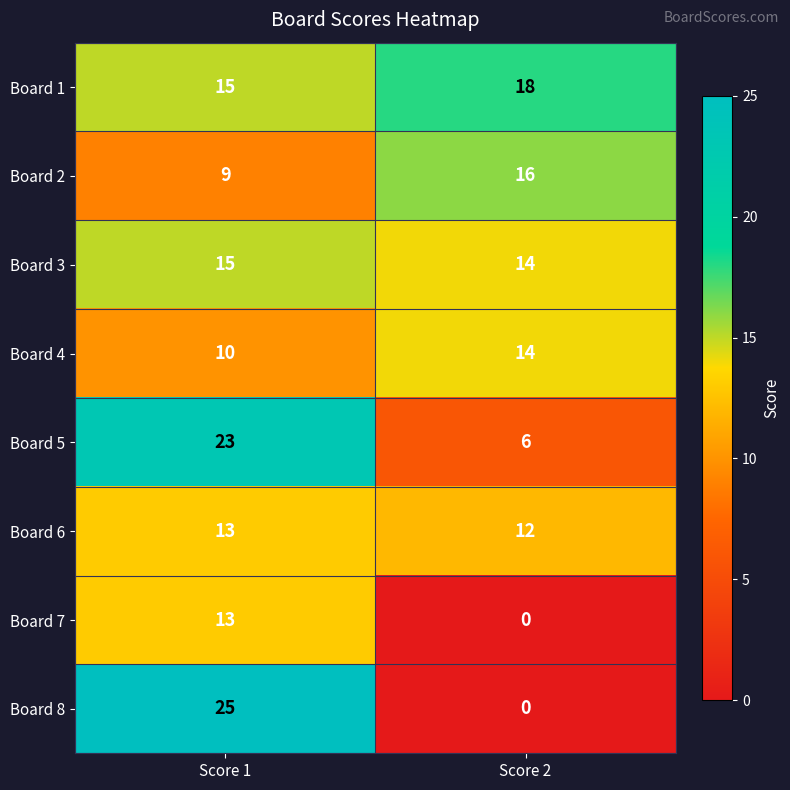

What is the highest value of the Board 2 series?

16